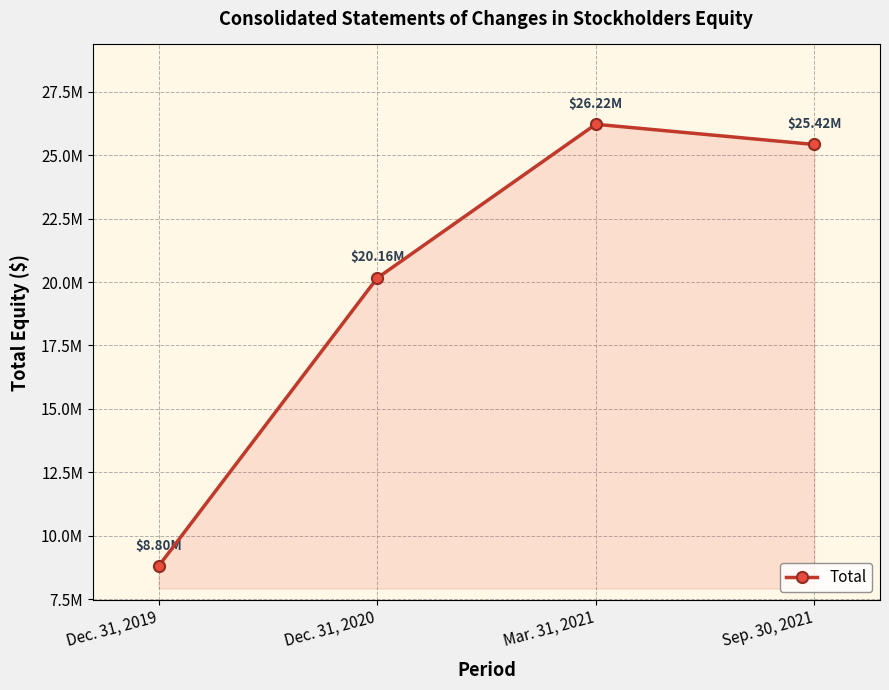

What is the difference between the maximum and minimum values?

17417251